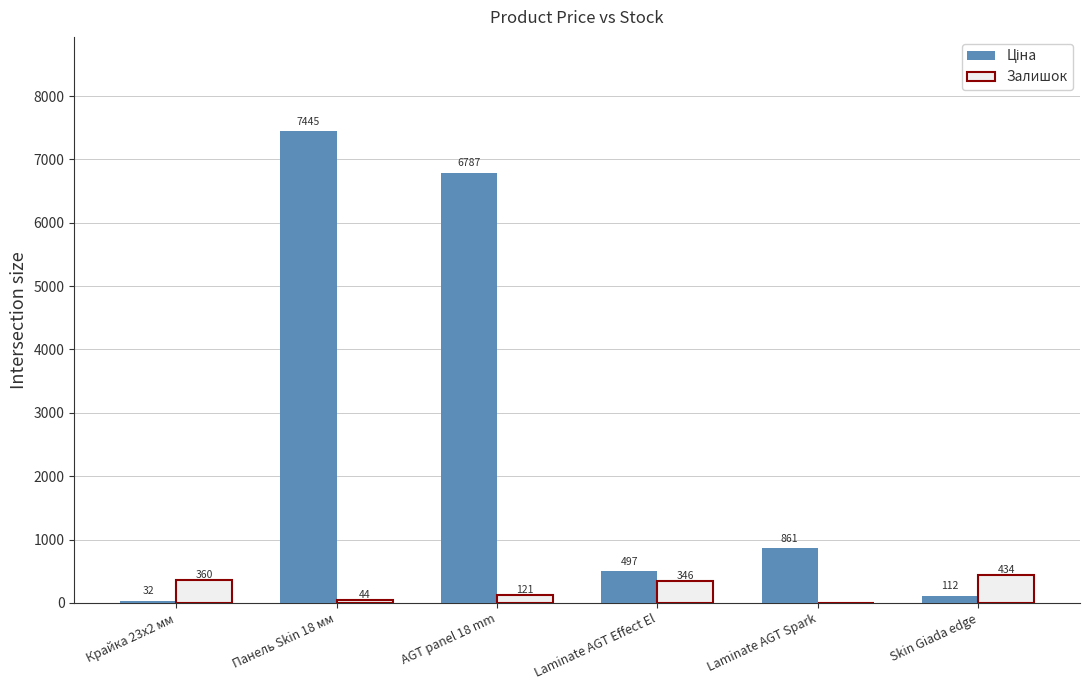

The value of Залишок at AGT panel 18 mm is 121.0. True or false?

True